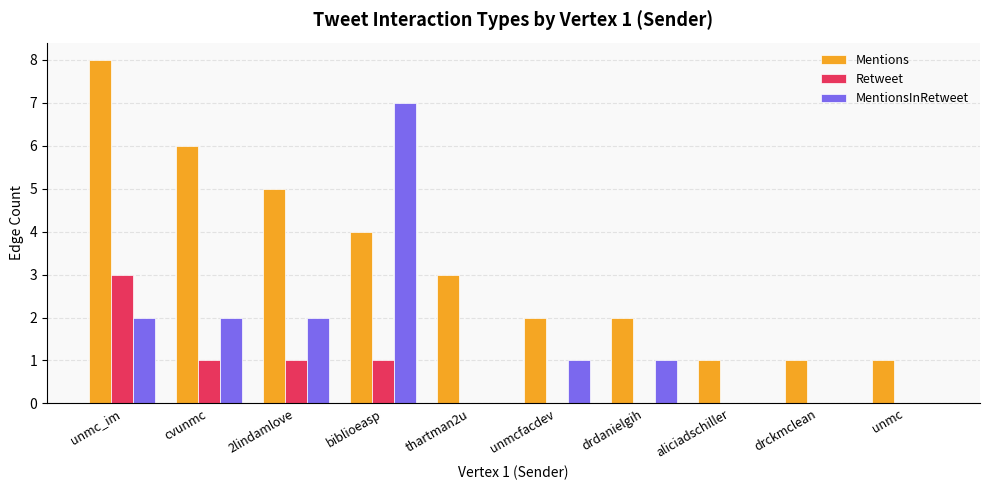

Does the chart contain stacked bars?

No